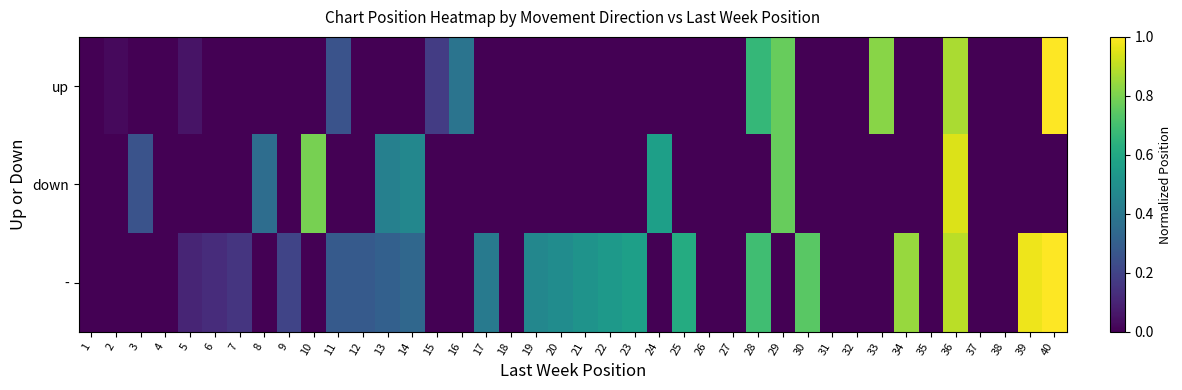

Reading right to left, extract all data points from this chart.

up: 40=1.0	39=0.0	38=0.0	37=0.0	36=0.9	35=0.0	34=0.0	33=0.8	32=0.0	31=0.0	30=0.0	29=0.8	28=0.7	27=0.0	26=0.0	25=0.0	24=0.0	23=0.0	22=0.0	21=0.0	20=0.0	19=0.0	18=0.0	17=0.0	16=0.4	15=0.2	14=0.0	13=0.0	12=0.0	11=0.3	10=0.0	9=0.0	8=0.0	7=0.0	6=0.0	5=0.1	4=0.0	3=0.0	2=0.0	1=0.0
down: 40=0.0	39=0.0	38=0.0	37=0.0	36=0.9	35=0.0	34=0.0	33=0.0	32=0.0	31=0.0	30=0.0	29=0.8	28=0.0	27=0.0	26=0.0	25=0.0	24=0.6	23=0.0	22=0.0	21=0.0	20=0.0	19=0.0	18=0.0	17=0.0	16=0.0	15=0.0	14=0.5	13=0.4	12=0.0	11=0.0	10=0.8	9=0.0	8=0.4	7=0.0	6=0.0	5=0.0	4=0.0	3=0.3	2=0.0	1=0.0
-: 40=1.0	39=1.0	38=0.0	37=0.0	36=0.9	35=0.0	34=0.8	33=0.0	32=0.0	31=0.0	30=0.7	29=0.0	28=0.7	27=0.0	26=0.0	25=0.6	24=0.0	23=0.6	22=0.5	21=0.5	20=0.5	19=0.5	18=0.0	17=0.4	16=0.0	15=0.0	14=0.3	13=0.3	12=0.3	11=0.3	10=0.0	9=0.2	8=0.0	7=0.2	6=0.1	5=0.1	4=0.0	3=0.0	2=0.0	1=0.0